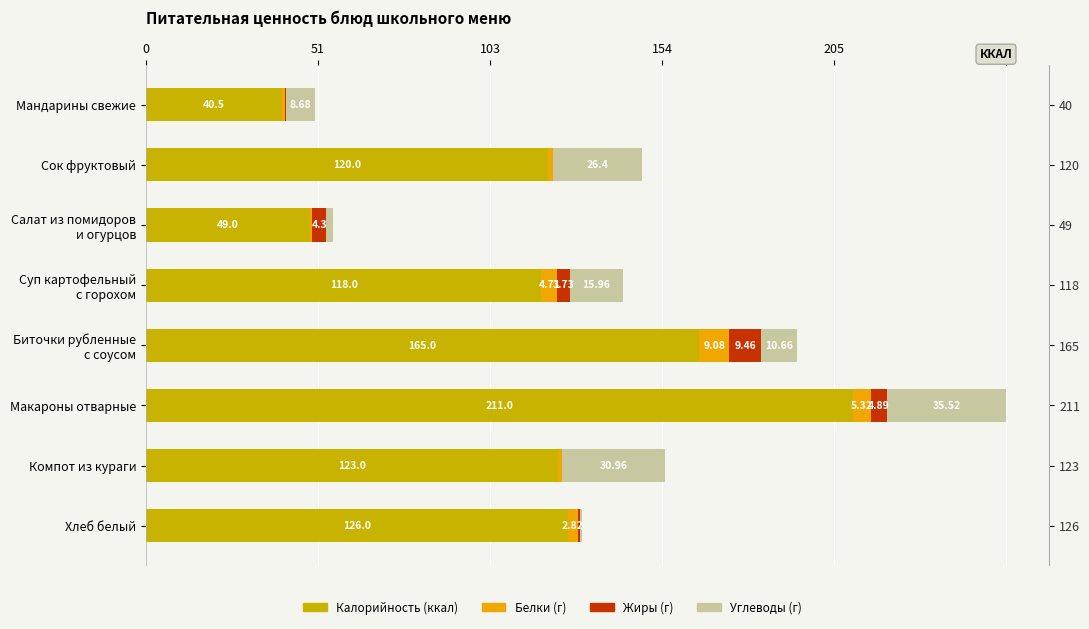

Which series changed the most between Мандарины свежие and Макароны отварные?

Калорийность